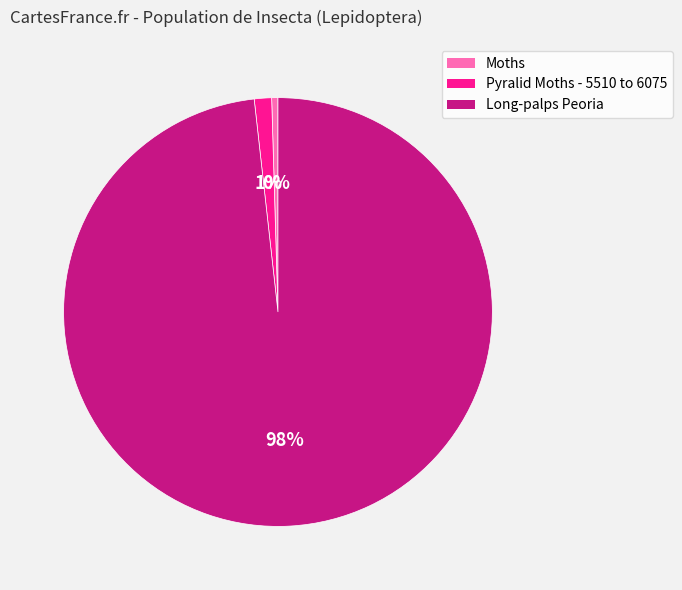

Combined, do Moths and Long-palps Peoria account for over 50%?

Yes